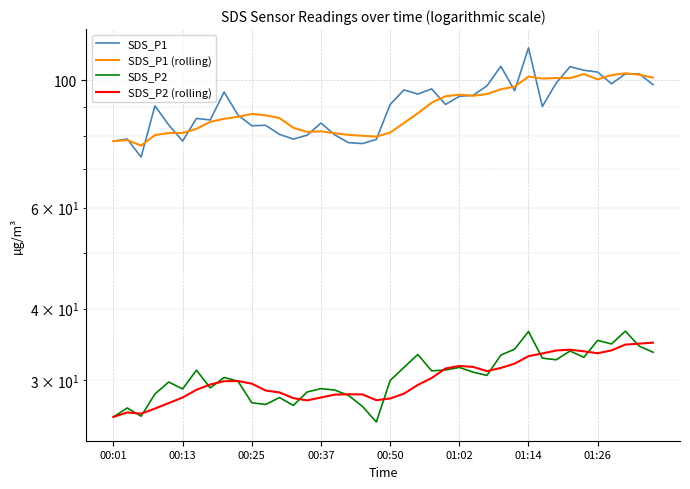

True or false: SDS_P1 (rolling) and SDS_P1 intersect in this chart.

True